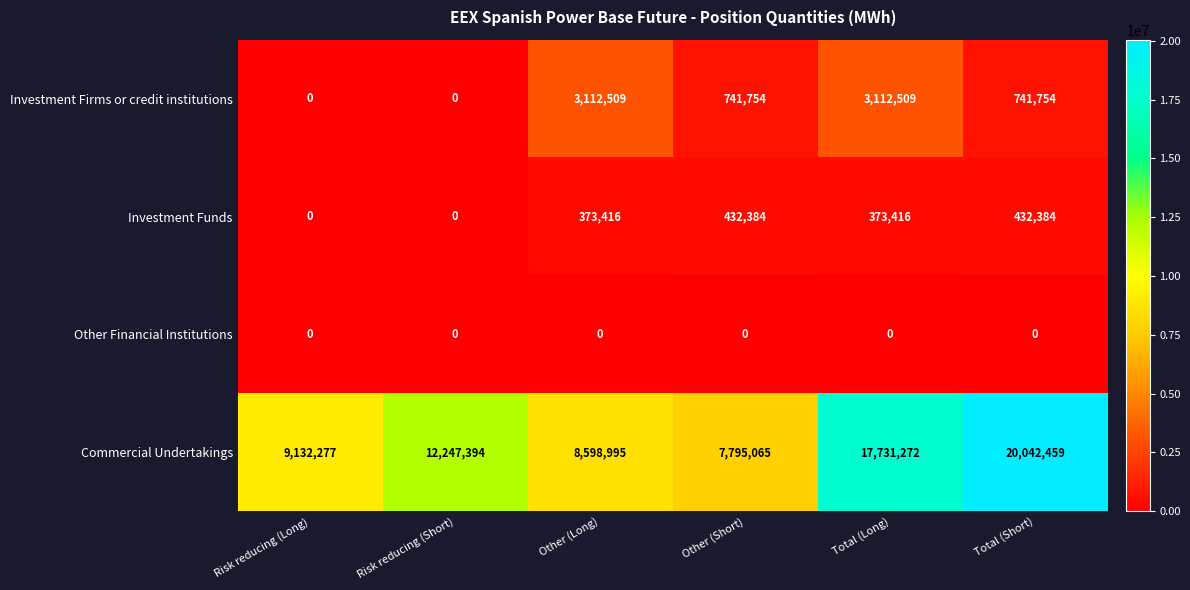

Is it true that Investment Firms or credit institutions equals 3112509 at Other (Long)?

True